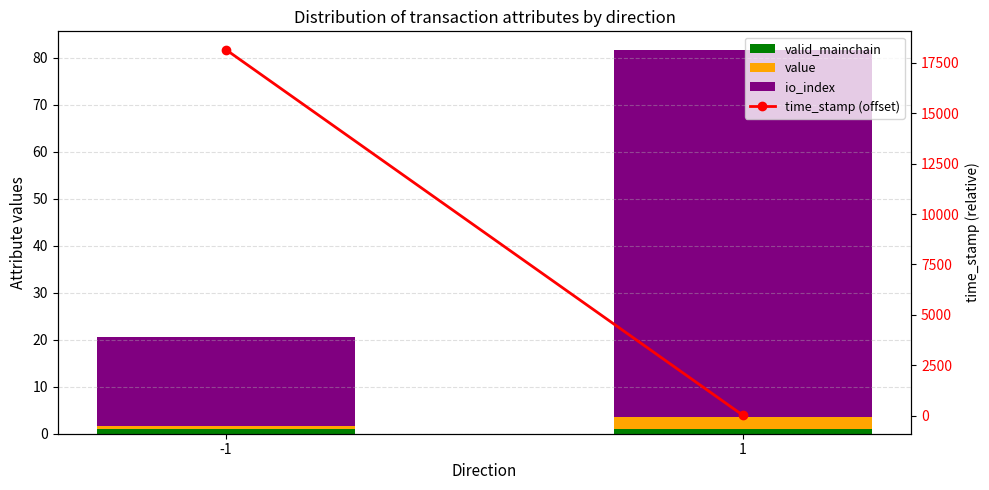

Which series has the largest total across all categories?

time_stamp (offset)